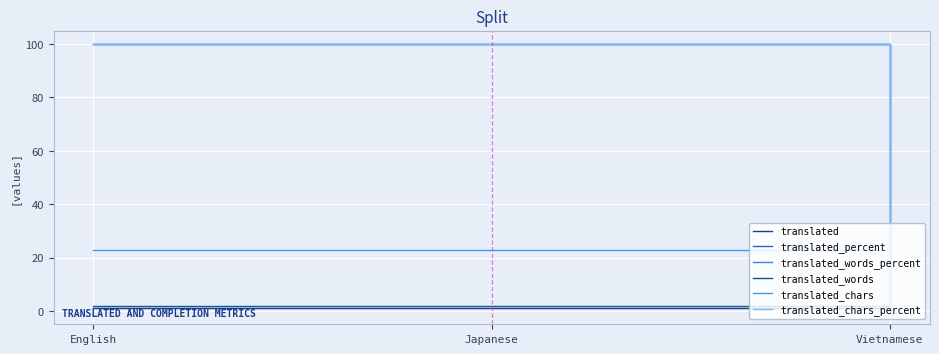

Which series has the widest spread of values?

translated_percent